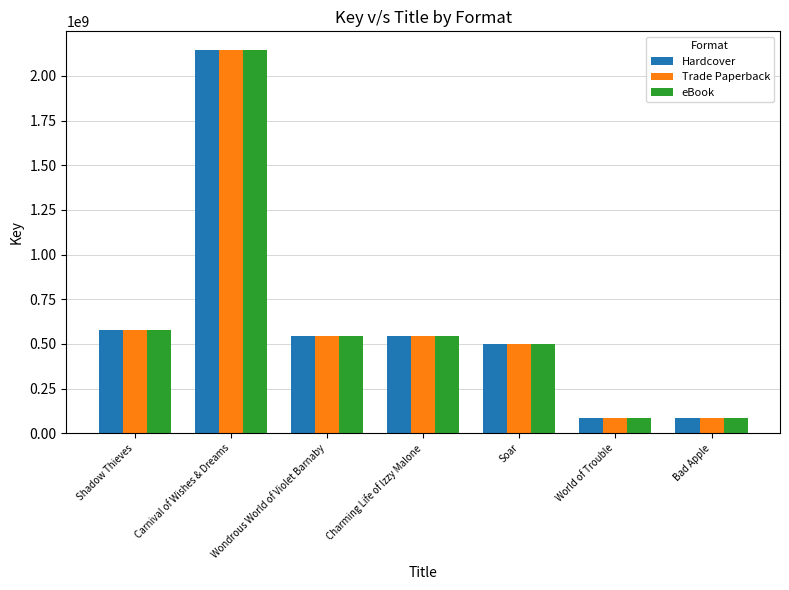

Does the chart contain any negative values?

No